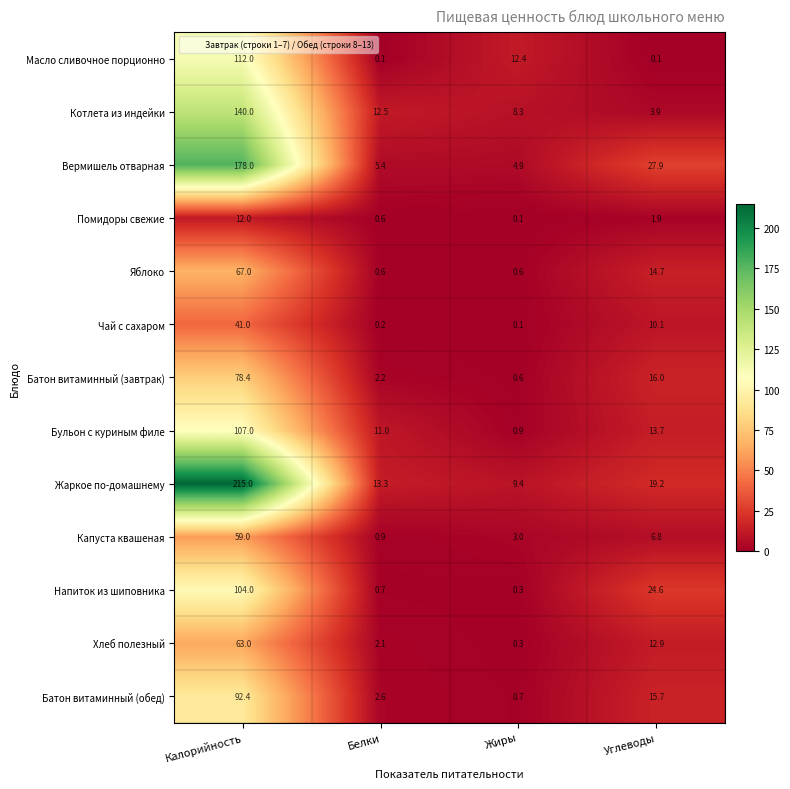

Is it true that Бульон с куриным филе equals 3.6 at Белки?

False